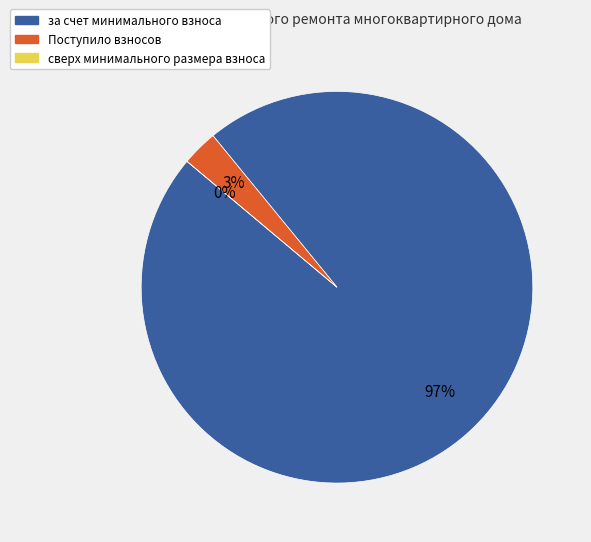

How many segments does this pie chart have?

3